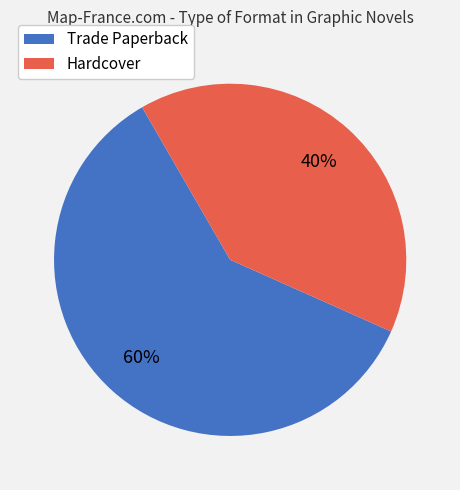

Which has a higher value, Hardcover or Trade Paperback?

Trade Paperback